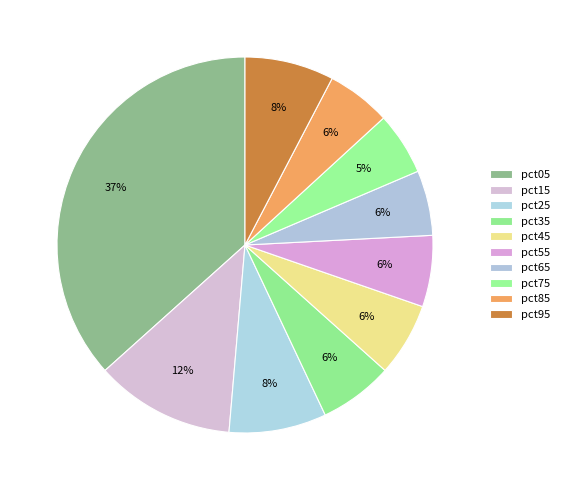

Is pct45 the majority of the pie?

No